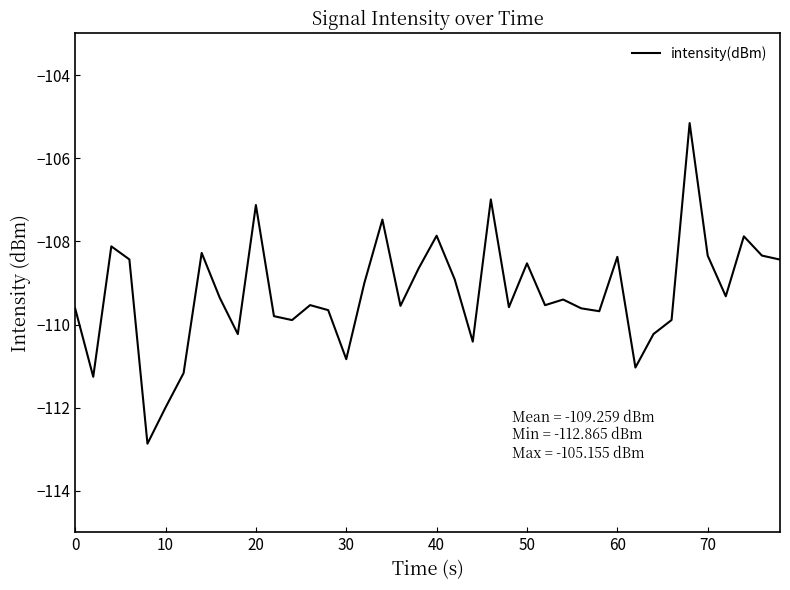

What is the maximum value shown in the chart?

-105.2